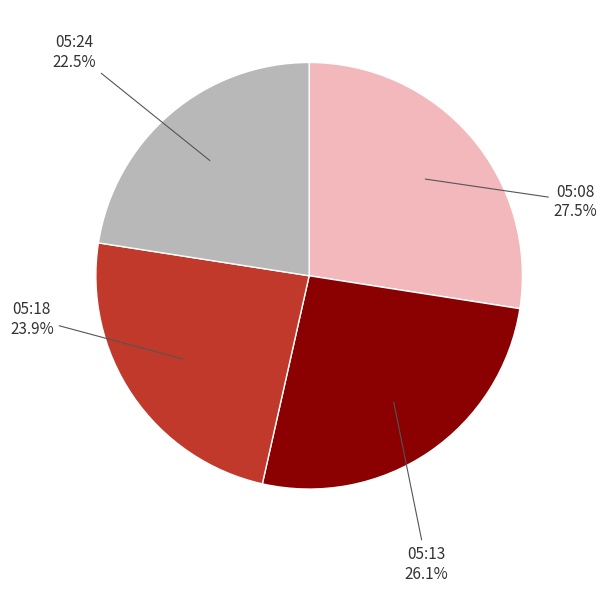

The 05:13 slice represents 26% of the pie. True or false?

True